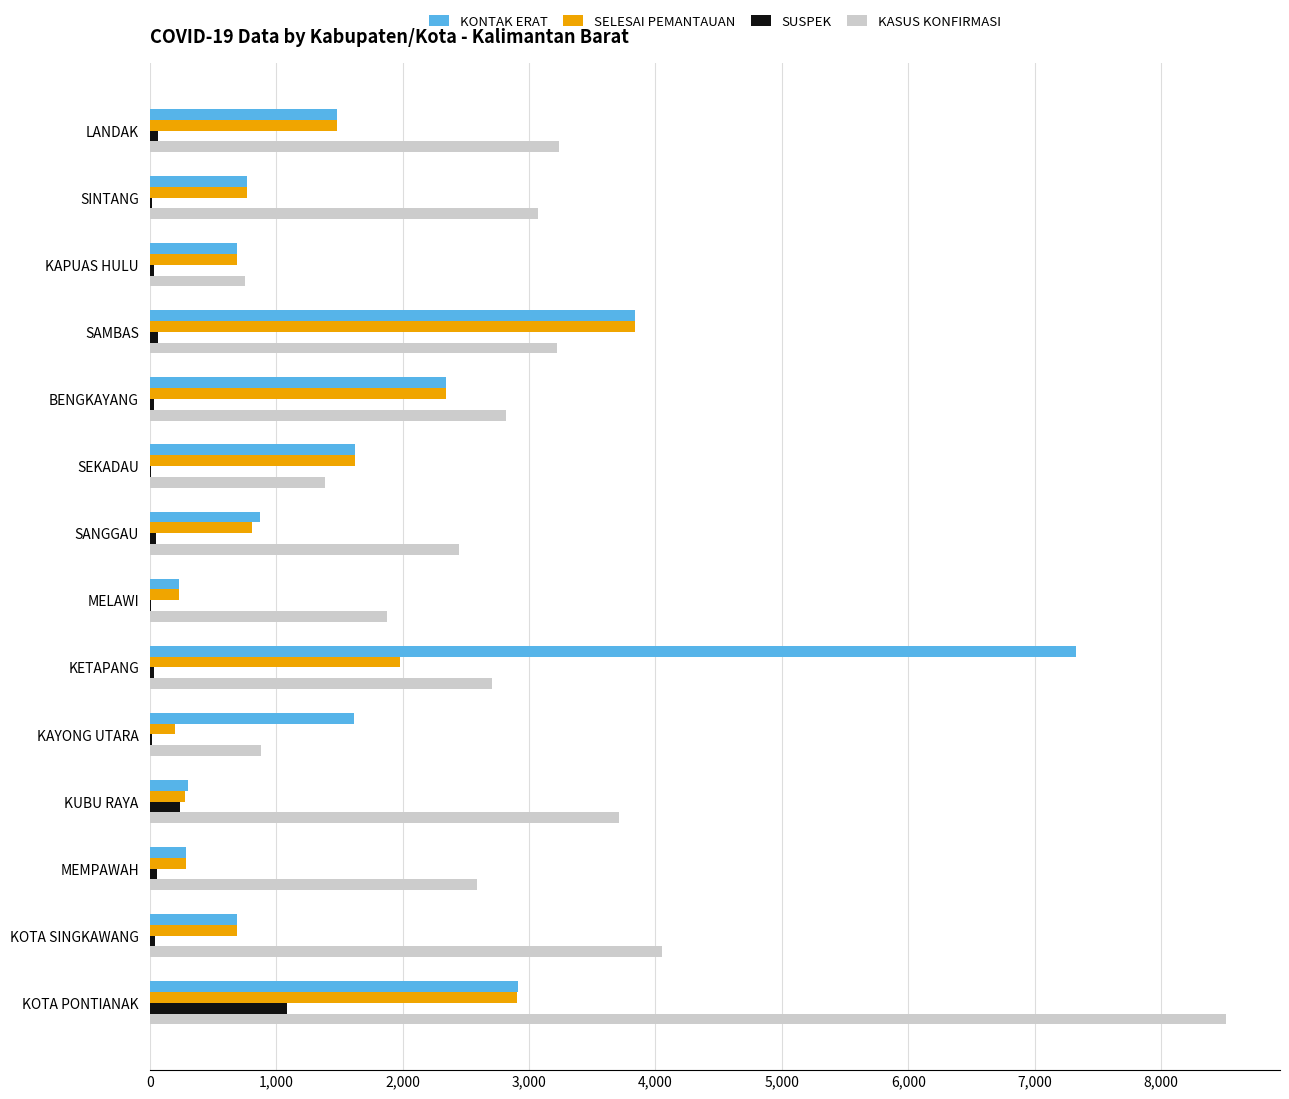

Is the value of SUSPEK at KOTA SINGKAWANG greater than the value of KASUS KONFIRMASI at KOTA PONTIANAK?

No